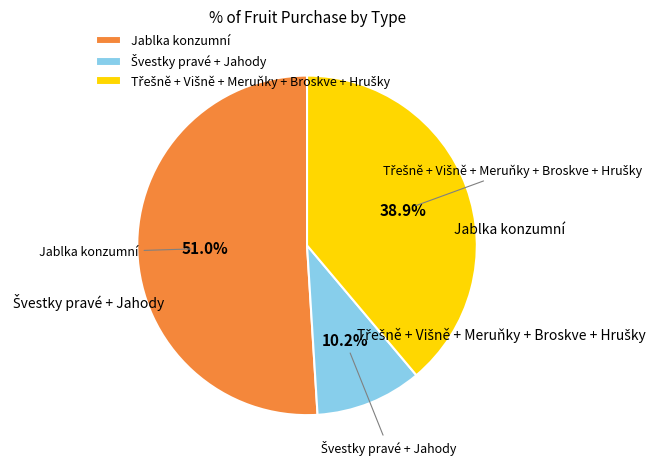

Which slice represents more than half of the pie?

Jablka konzumní